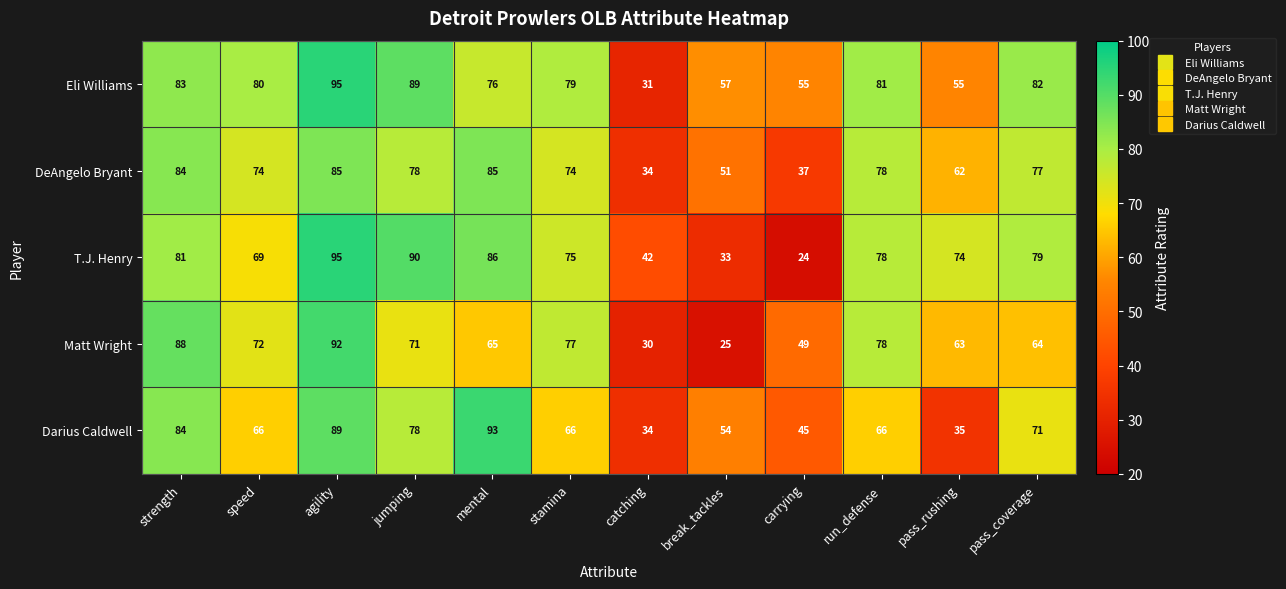

What is the difference between the second highest and second lowest values in the DeAngelo Bryant series?

48